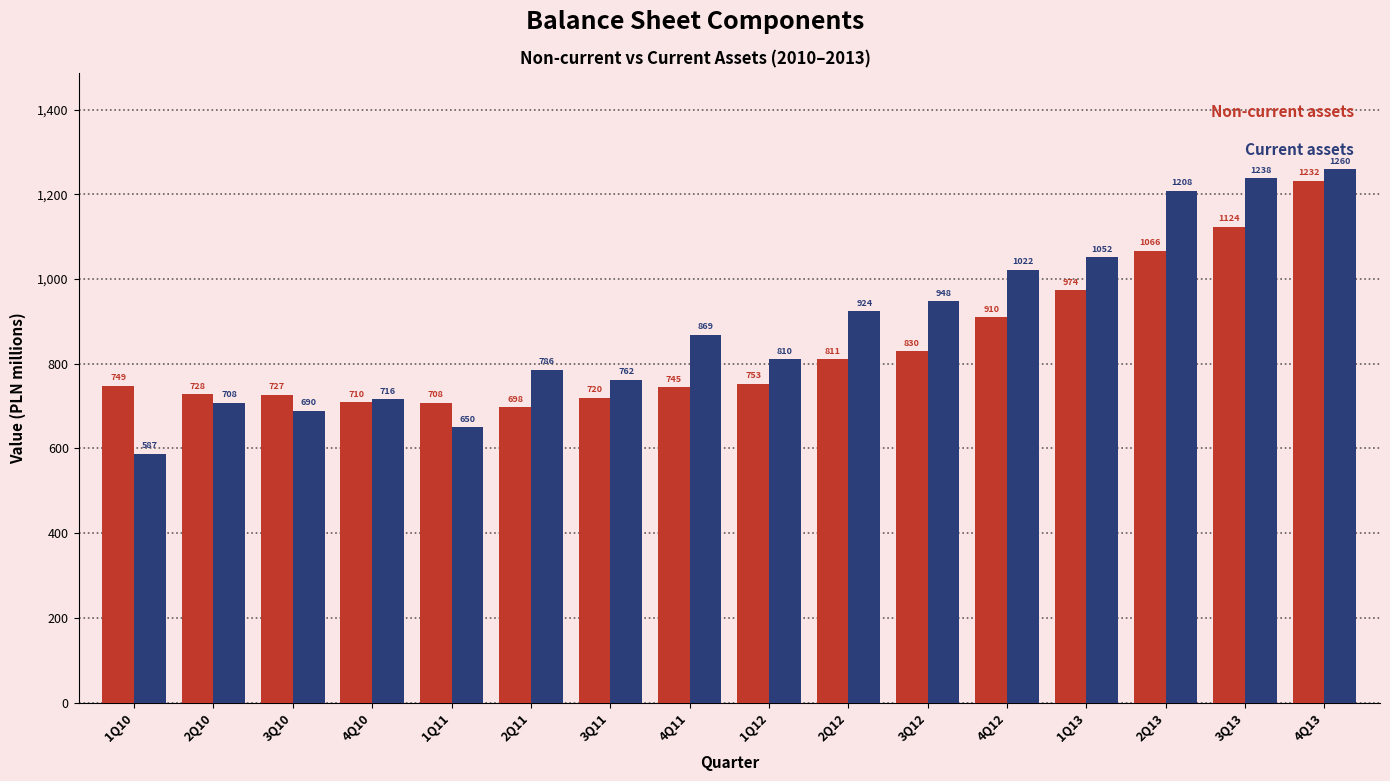

At which category is the sum across all series the highest?

4Q13